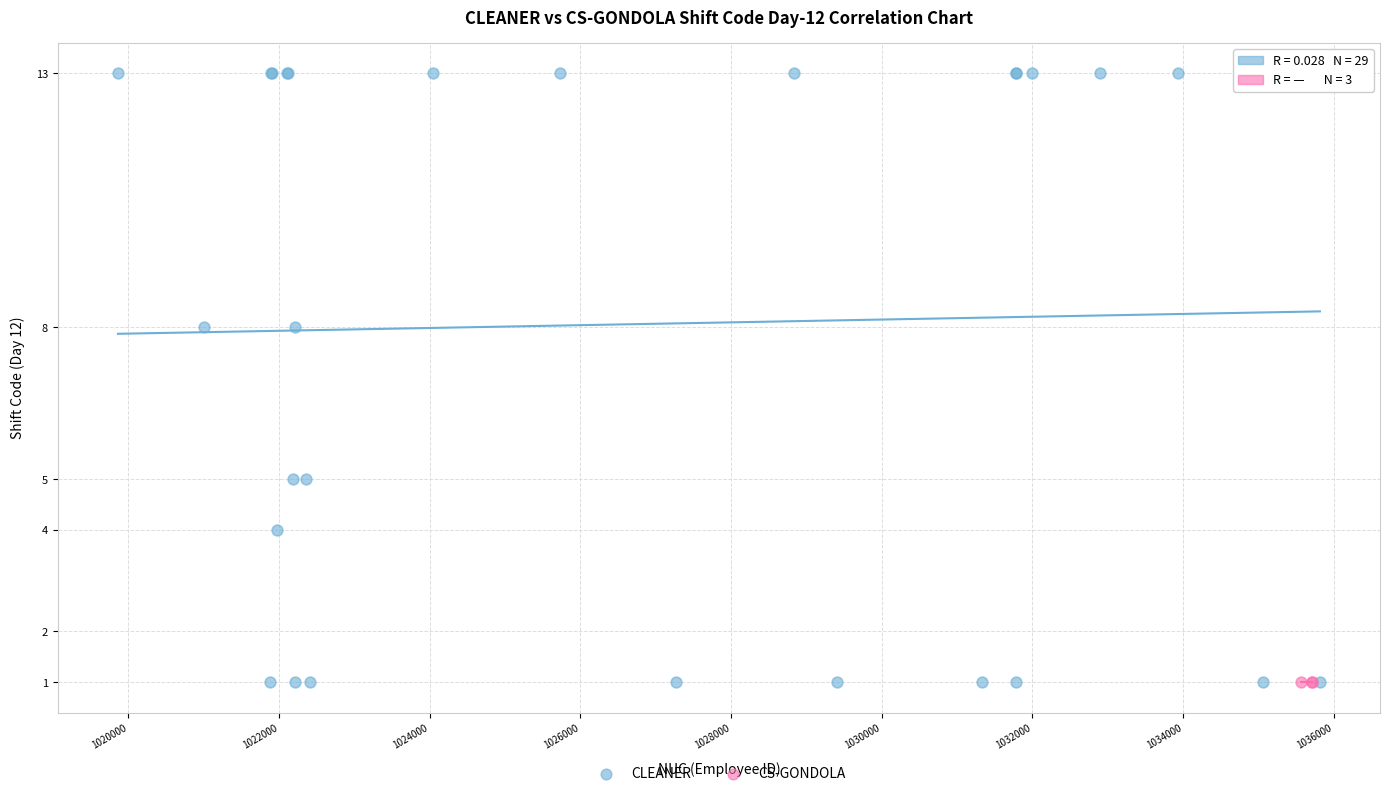

Which series reaches the maximum Y coordinate?

CLEANER